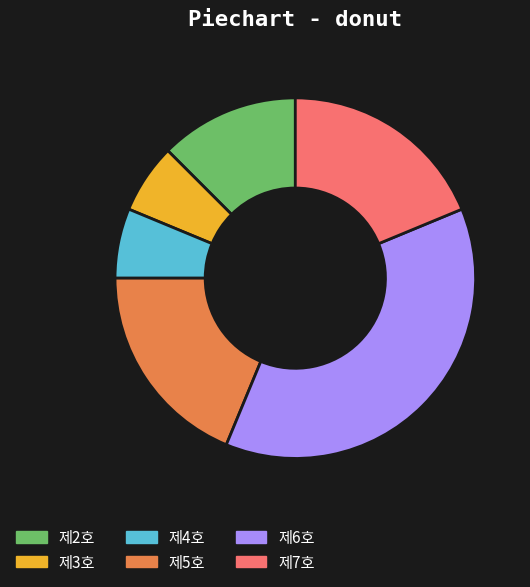

Which category has the biggest portion of the pie?

제6호